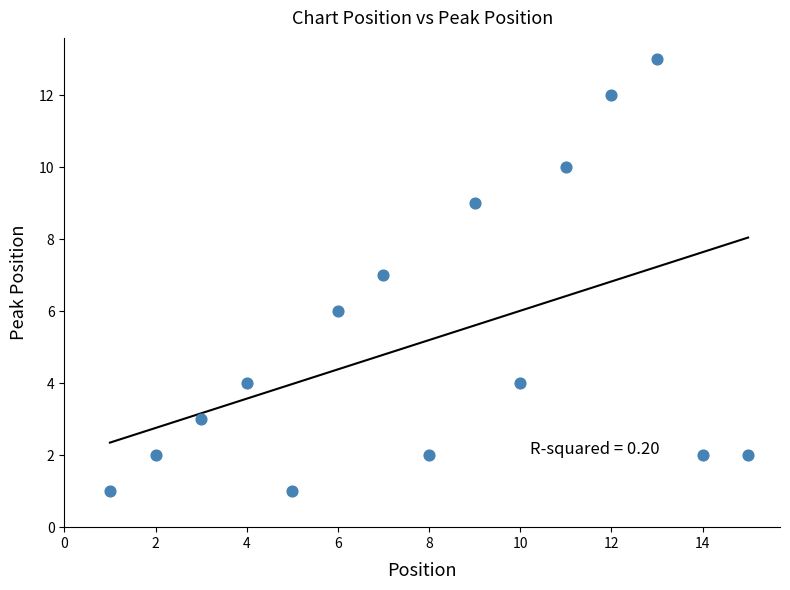

What is the range of Y values (max minus min)?

12